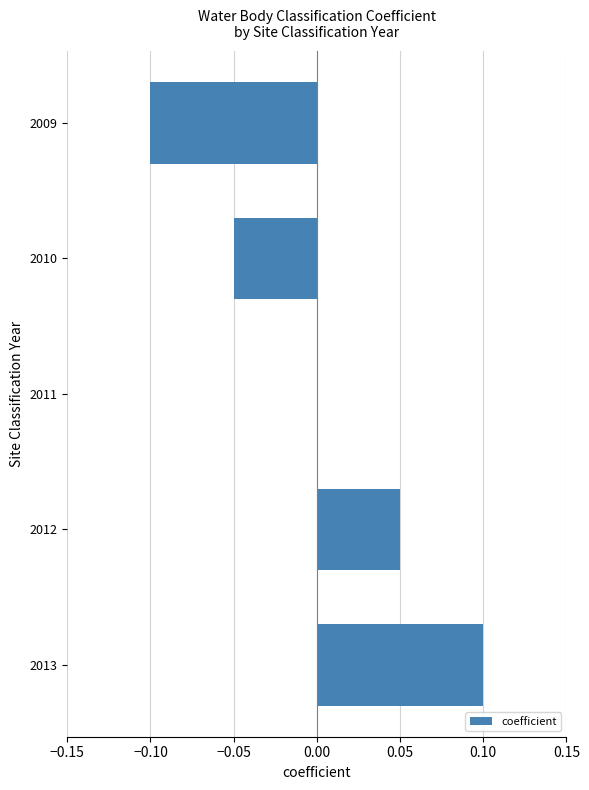

Which category has the highest value across all series?

2013